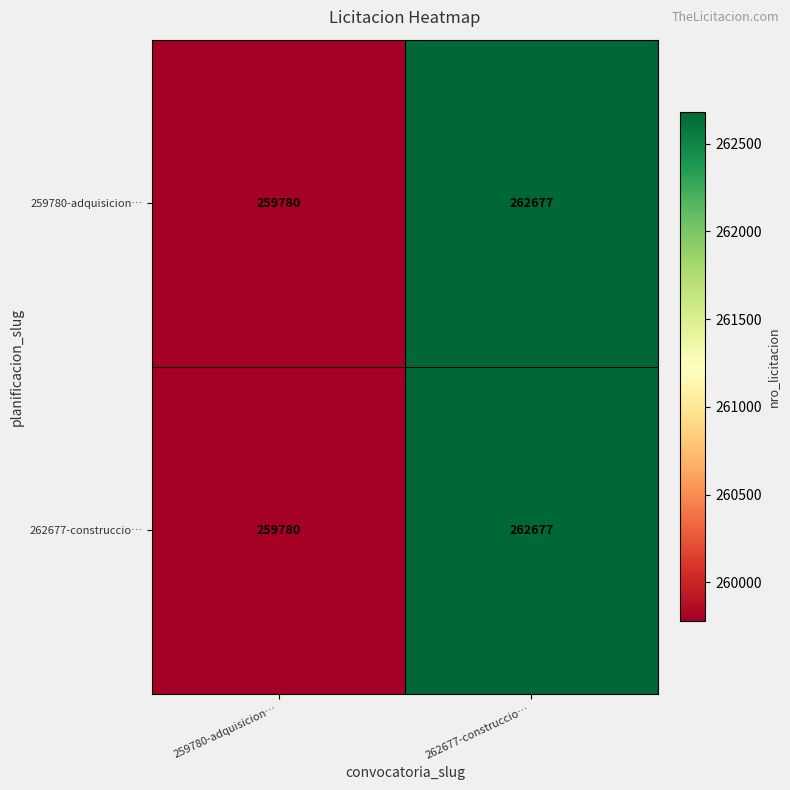

At which category is the sum across all series the highest?

262677-construccio…